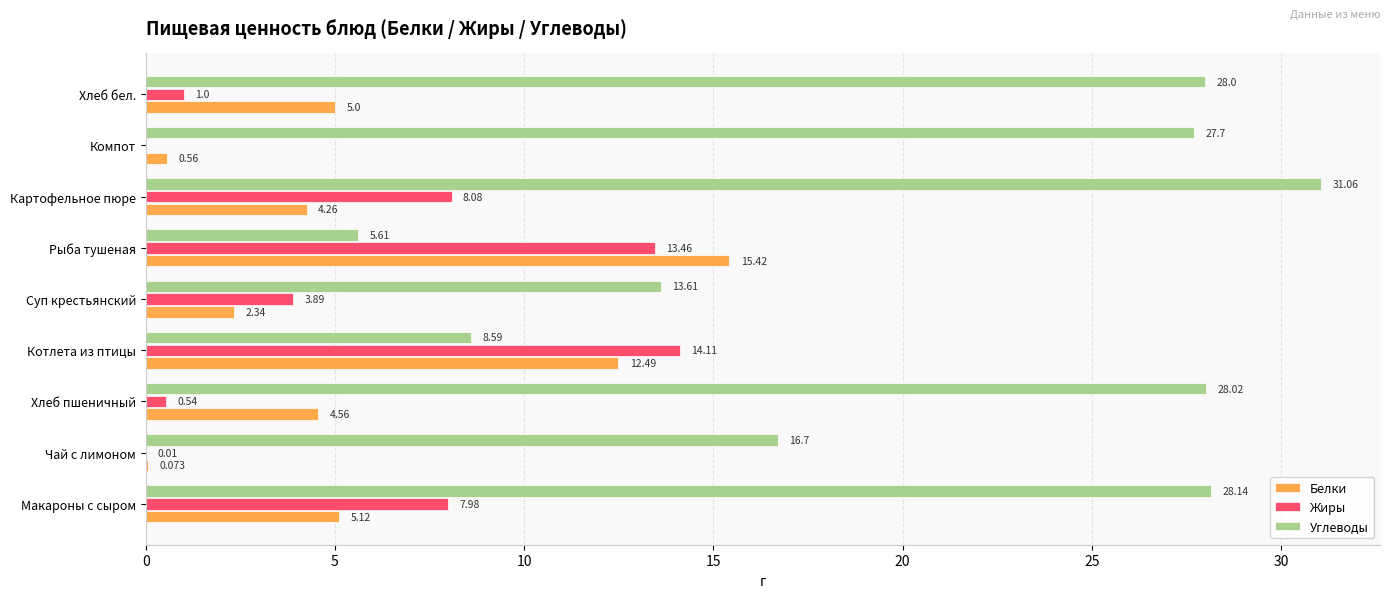

Which series has the largest range (max minus min)?

Углеводы